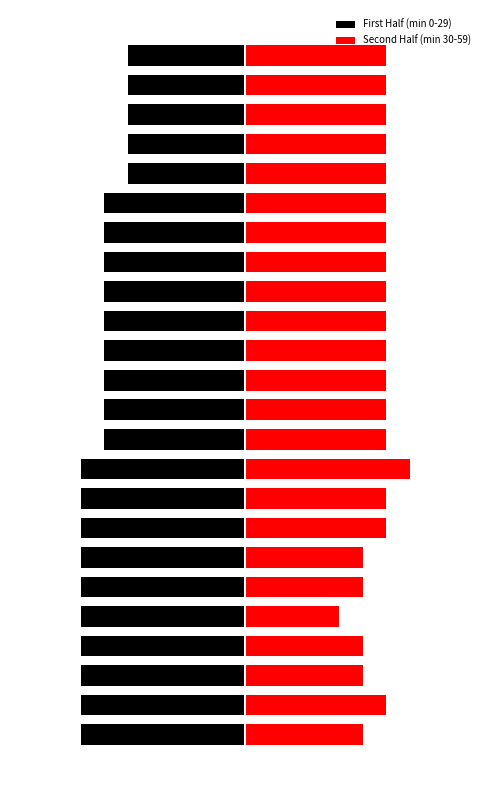

At which category is the sum across all series the highest?

19